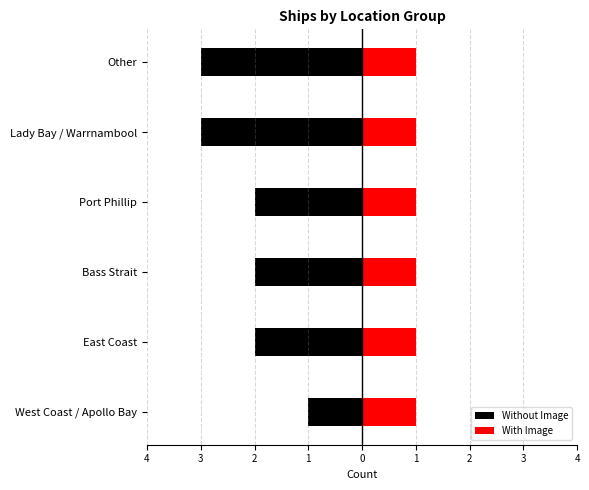

At 3, list the series in order from smallest to largest.

Without Image, With Image